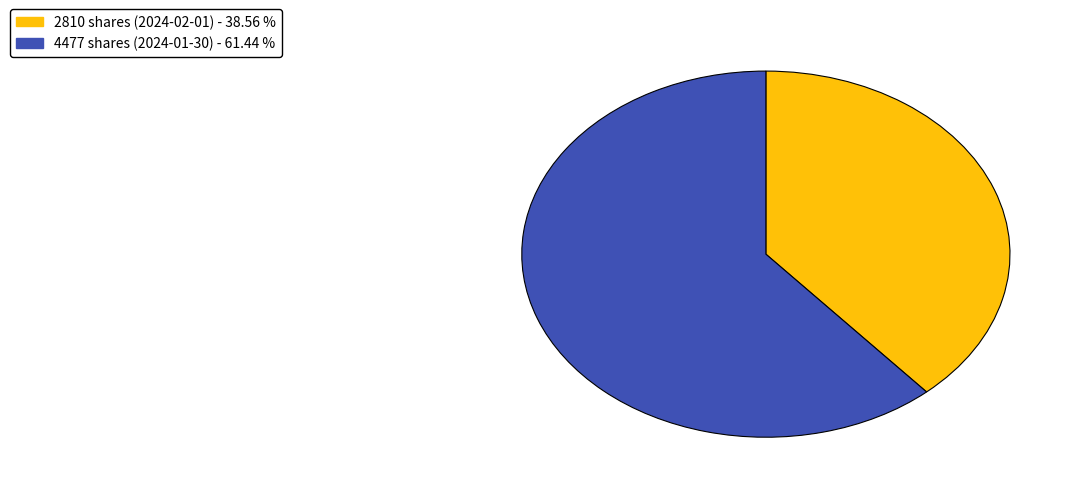

True or false: 2810 shares (2024-02-01) accounts for 25% of the total.

False